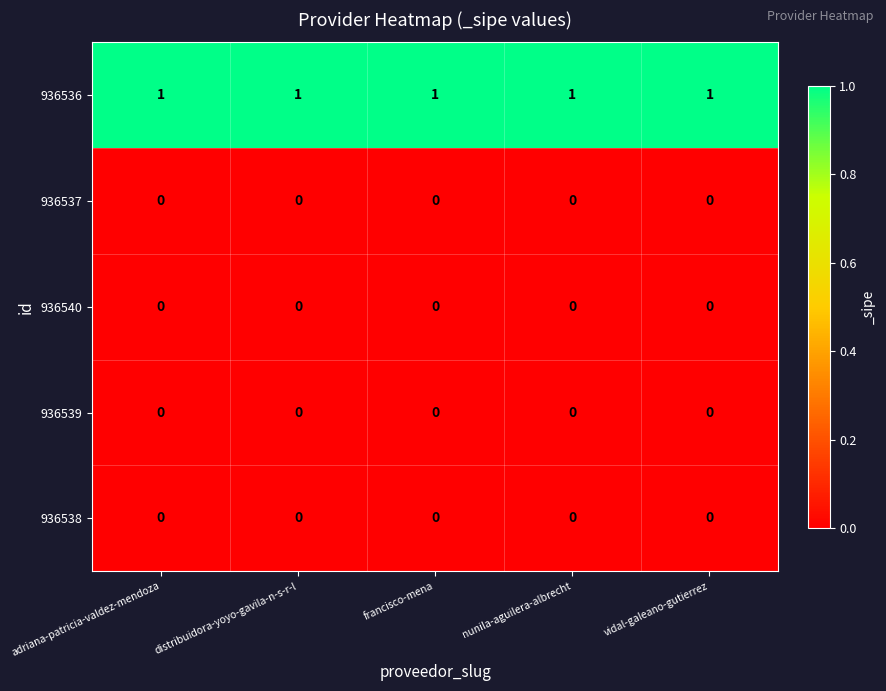

True or false: 936536 has a value of 1 at adriana-patricia-valdez-mendoza.

True